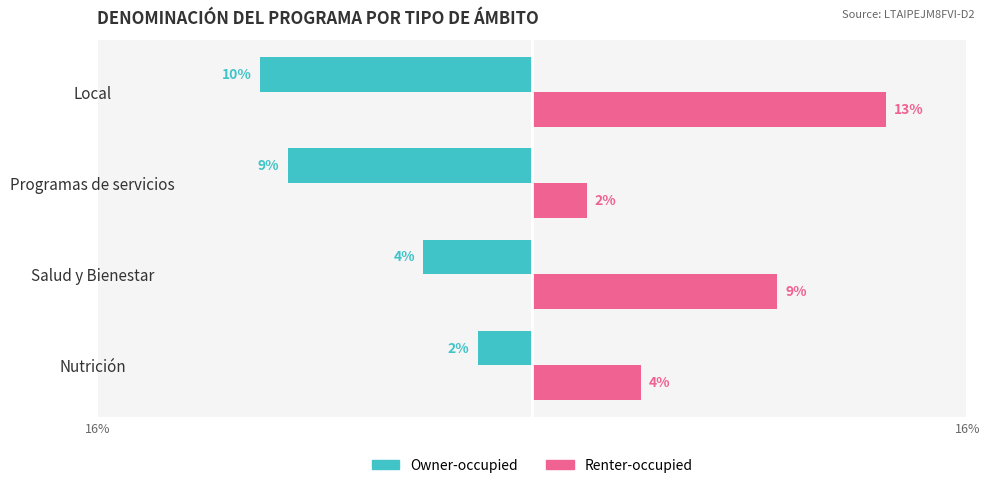

Which series has the largest total across all categories?

Renter-occupied